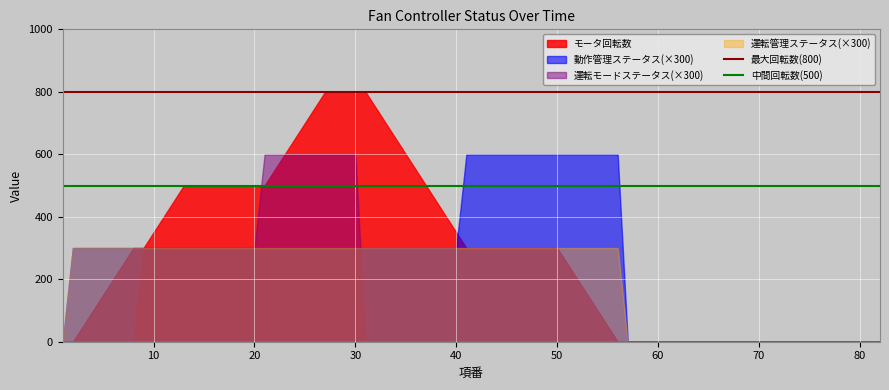

Count the number of categories in the chart.

82